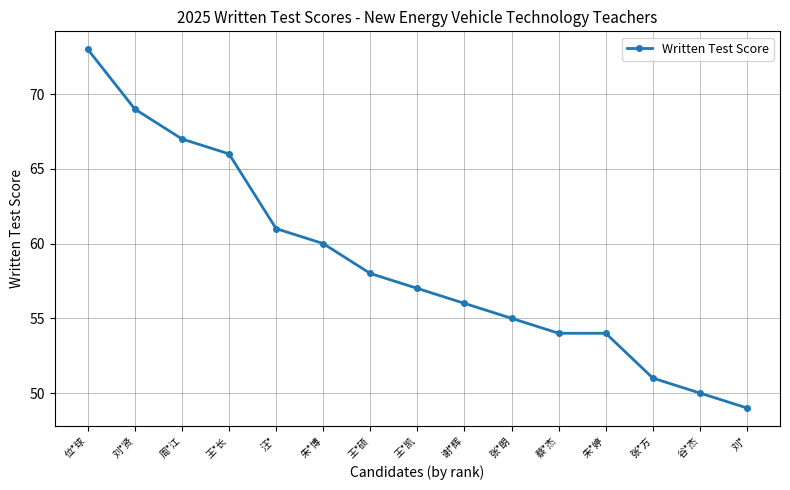

What is the ratio of the value at 刘* to the value at 周*江?

0.7